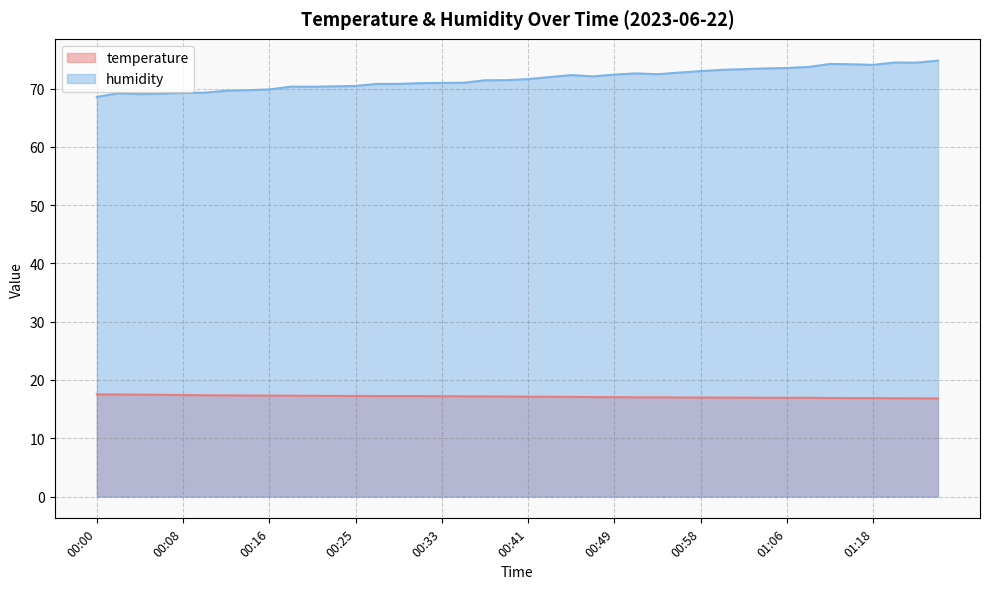

Reading right to left, list all the values displayed in this chart.

temperature: 01:24=16.8	01:22=16.9	01:20=16.9	01:18=16.9	01:16=16.9	01:14=16.9	01:08=16.9	01:06=16.9	01:04=16.9	01:02=17.0	01:00=17.0	00:58=17.0	00:56=17.0	00:53=17.0	00:51=17.0	00:49=17.1	00:47=17.1	00:45=17.1	00:43=17.1	00:41=17.1	00:39=17.2	00:37=17.2	00:35=17.2	00:33=17.2	00:31=17.2	00:29=17.2	00:27=17.2	00:25=17.3	00:23=17.3	00:21=17.3	00:19=17.3	00:16=17.3	00:14=17.3	00:12=17.4	00:10=17.4	00:08=17.4	00:06=17.5	00:04=17.5	00:02=17.5	00:00=17.5
humidity: 01:24=74.8	01:22=74.5	01:20=74.5	01:18=74.1	01:16=74.2	01:14=74.2	01:08=73.7	01:06=73.5	01:04=73.5	01:02=73.3	01:00=73.2	00:58=73.0	00:56=72.8	00:53=72.5	00:51=72.6	00:49=72.4	00:47=72.1	00:45=72.3	00:43=72.0	00:41=71.6	00:39=71.5	00:37=71.4	00:35=71.0	00:33=71.0	00:31=70.9	00:29=70.8	00:27=70.8	00:25=70.5	00:23=70.4	00:21=70.3	00:19=70.3	00:16=69.9	00:14=69.7	00:12=69.6	00:10=69.3	00:08=69.3	00:06=69.1	00:04=69.0	00:02=69.2	00:00=68.6